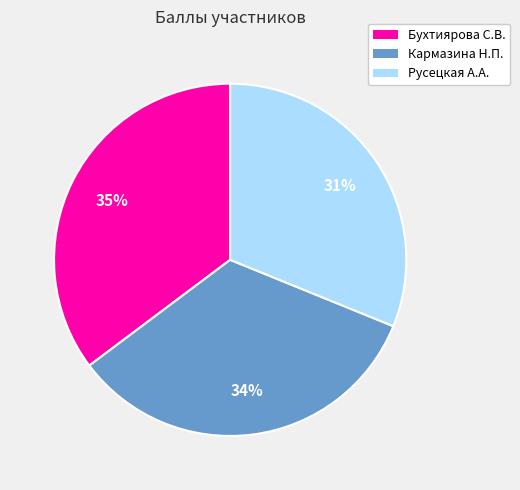

To the nearest percent, what is the average slice percentage?

33%